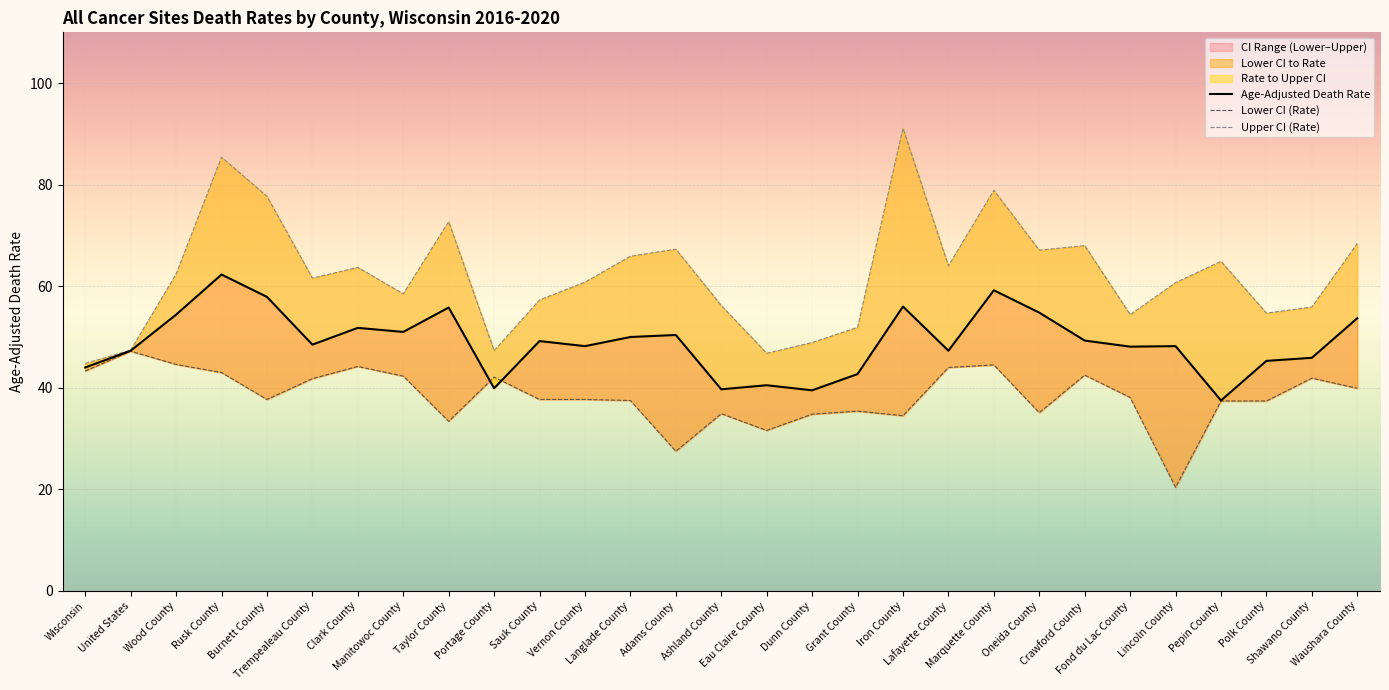

True or false: Age-Adjusted Death Rate has more than 2 interior local peaks.

True